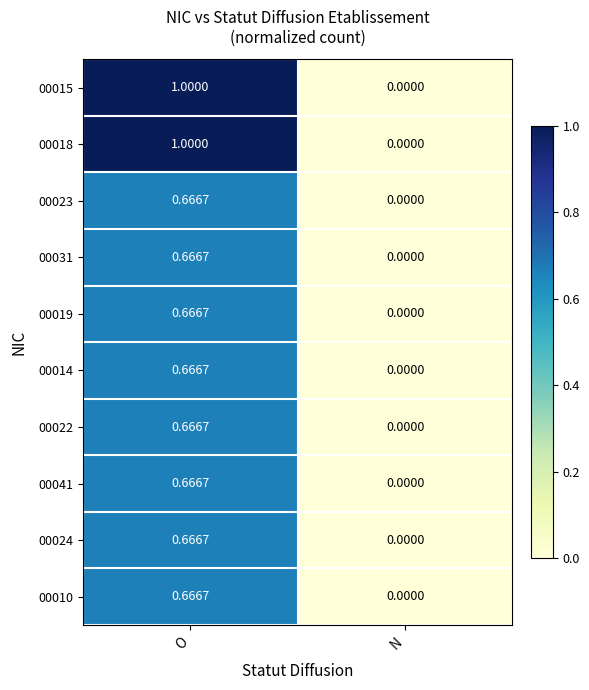

Is the value of 00010 at N greater than the value of 00019 at O?

No